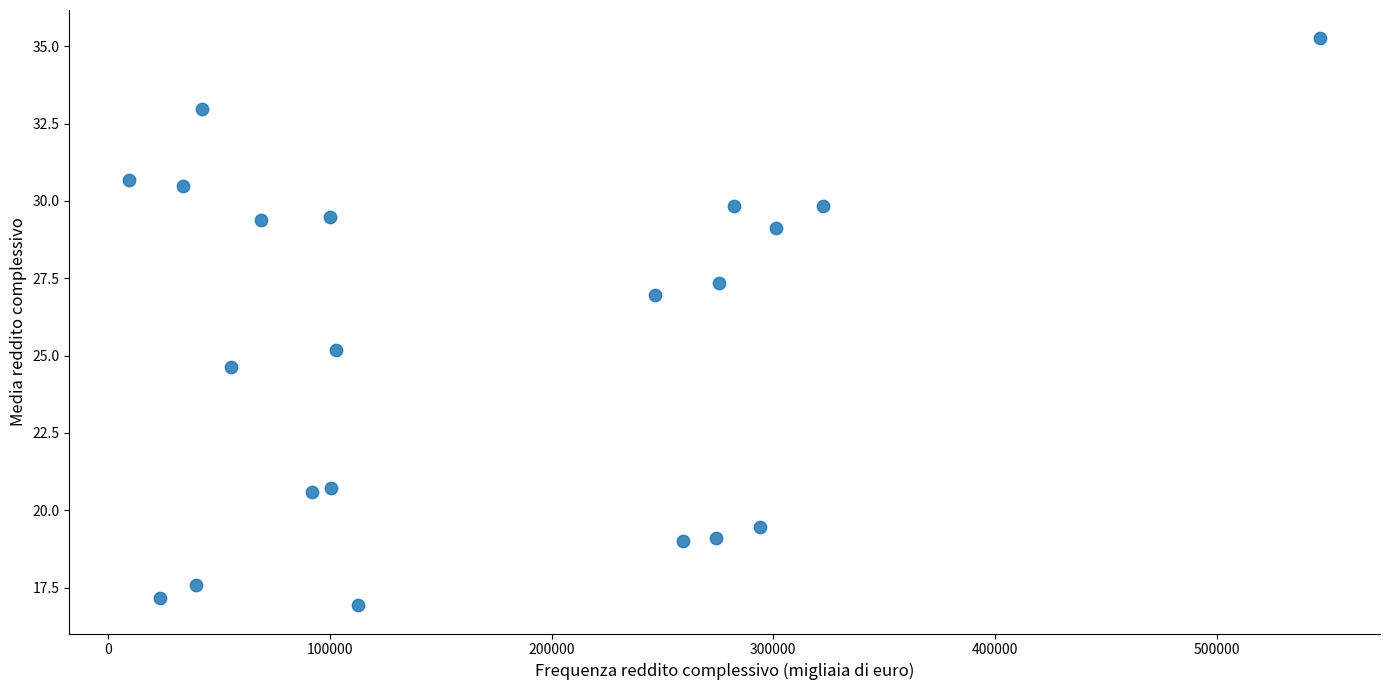

What is the range of Y values (max minus min)?

18.3